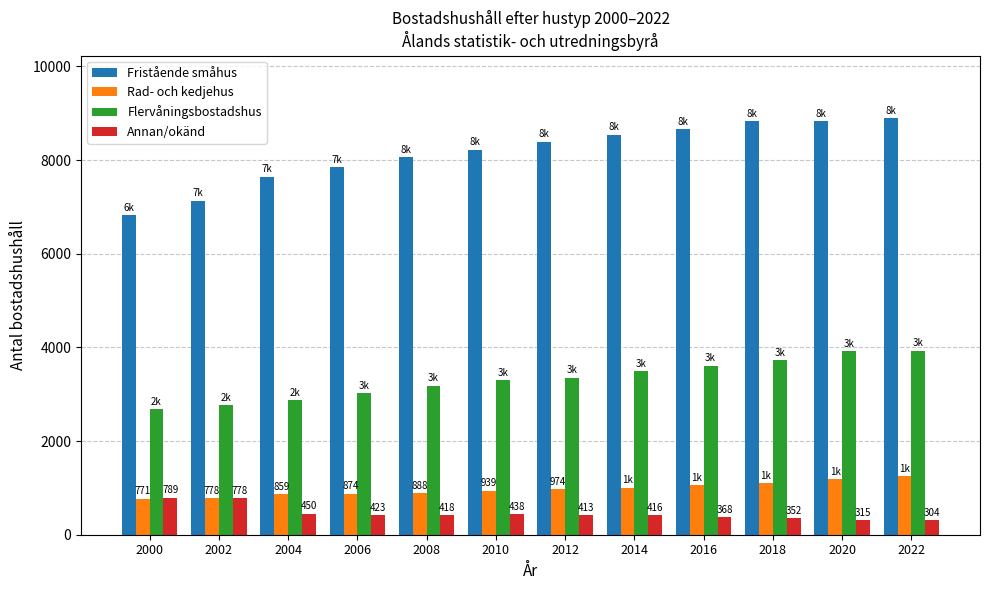

How many bars are there in total?

48